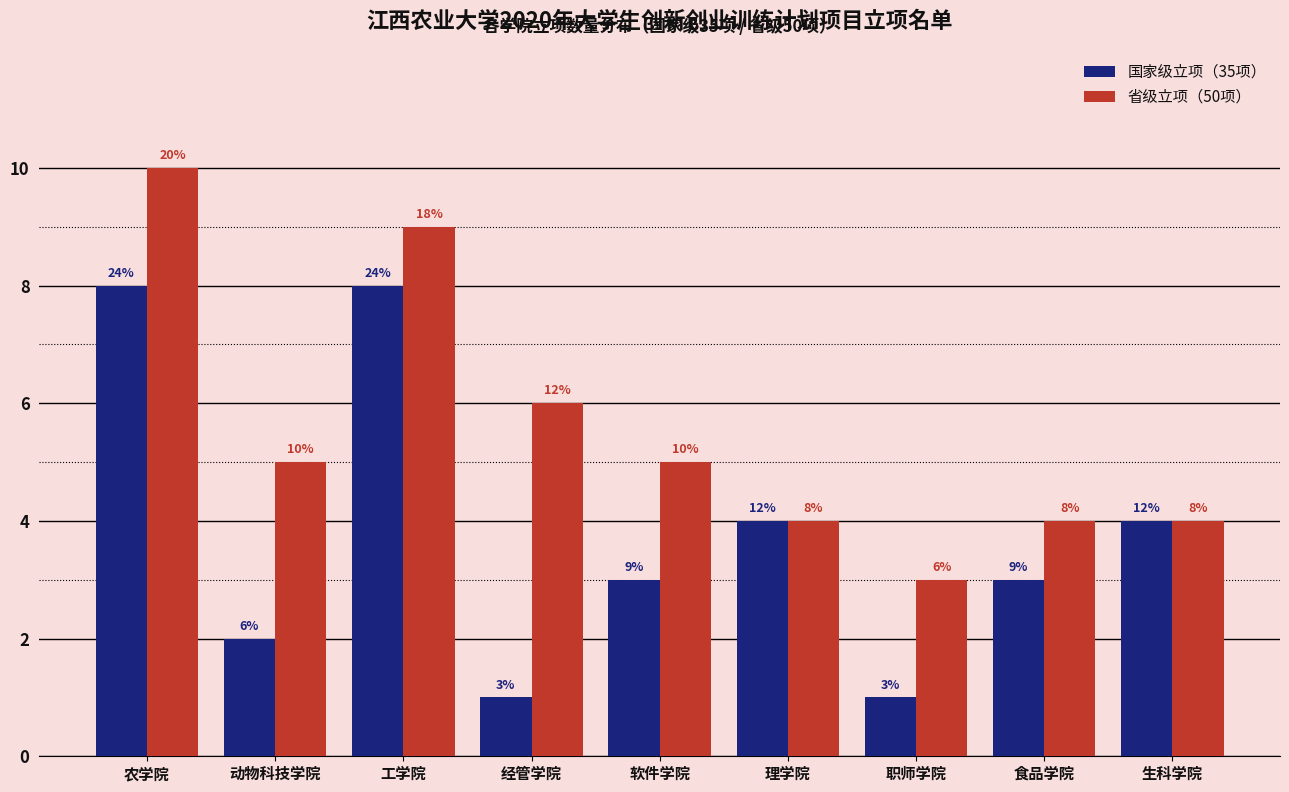

Reading left to right, transcribe all the data shown in this chart.

国家级立项（35项）: 农学院=8	动物科技学院=2	工学院=8	经管学院=1	软件学院=3	理学院=4	职师学院=1	食品学院=3	生科学院=4
省级立项（50项）: 农学院=10	动物科技学院=5	工学院=9	经管学院=6	软件学院=5	理学院=4	职师学院=3	食品学院=4	生科学院=4